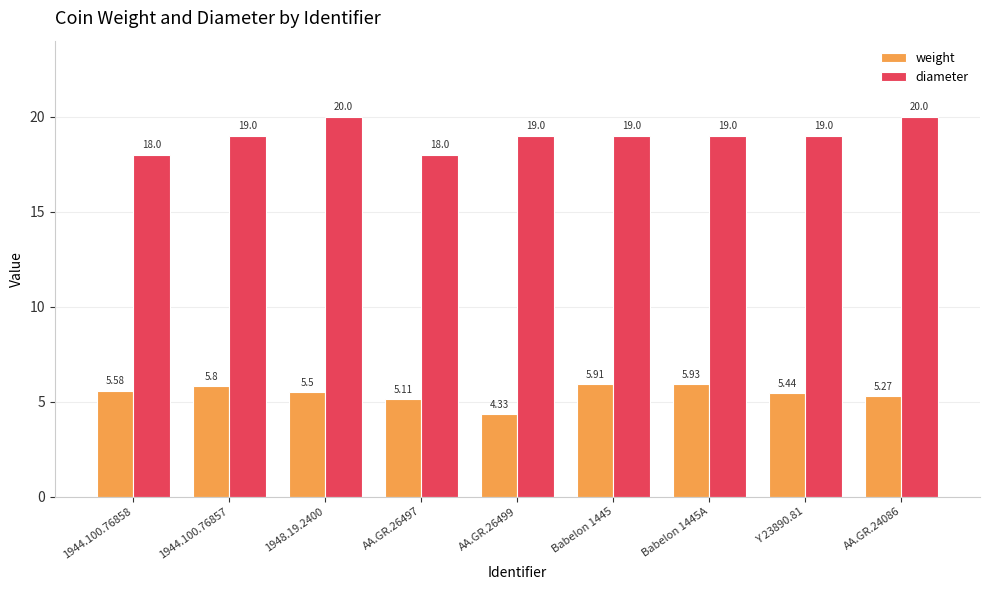

What is the difference between the maximum and minimum values in the diameter series?

2.0